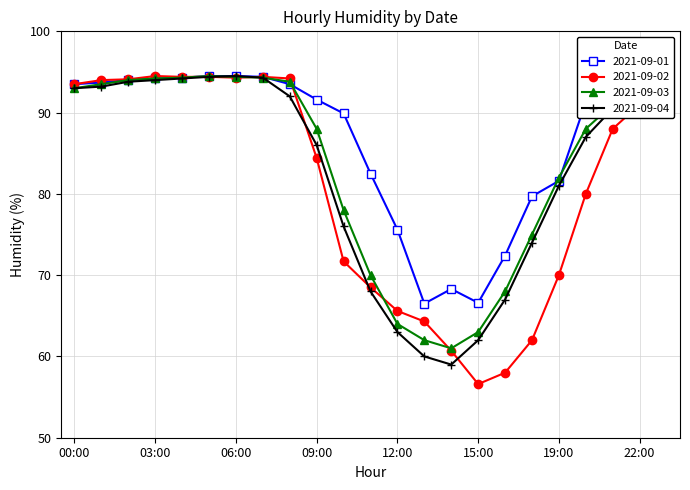

What is the maximum value shown in the chart?

94.5